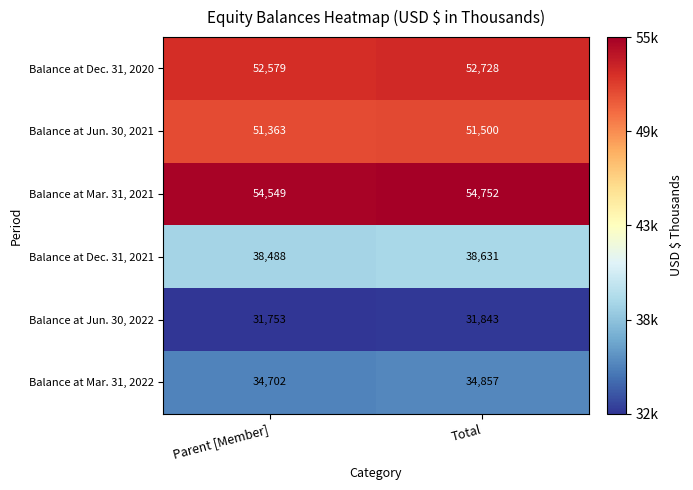

Is it true that Balance at Dec. 31, 2021 equals 18515 at Parent [Member]?

False